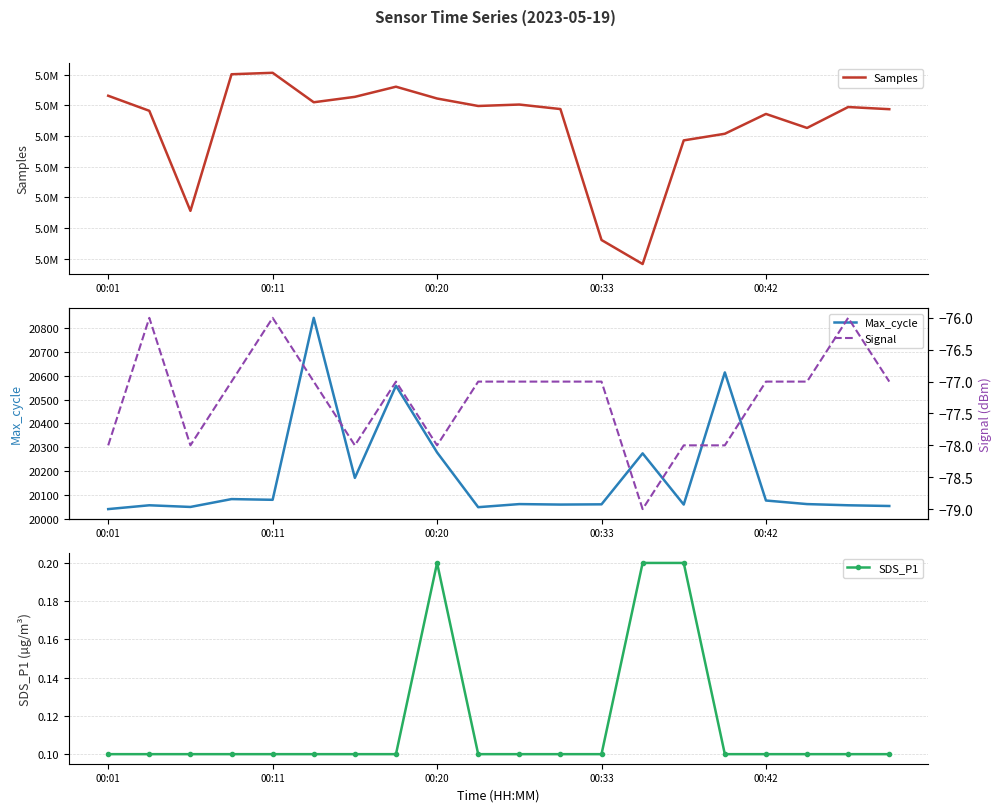

Which series has the largest total across all categories?

Samples